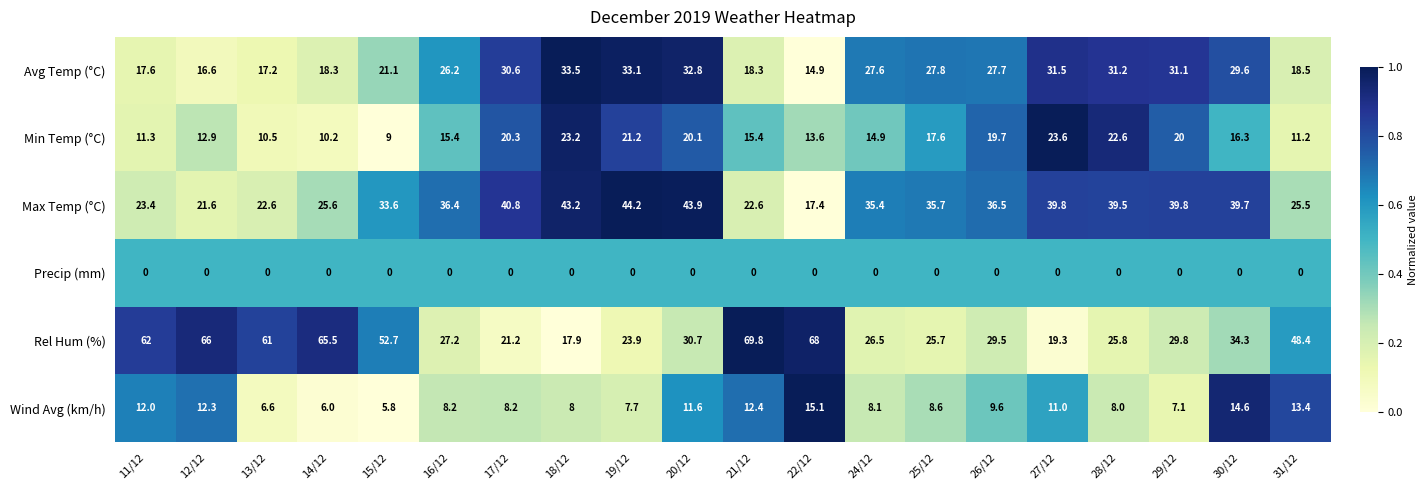

What is the difference between the Wind Avg (km/h) values at 28/12 and 31/12?

5.4